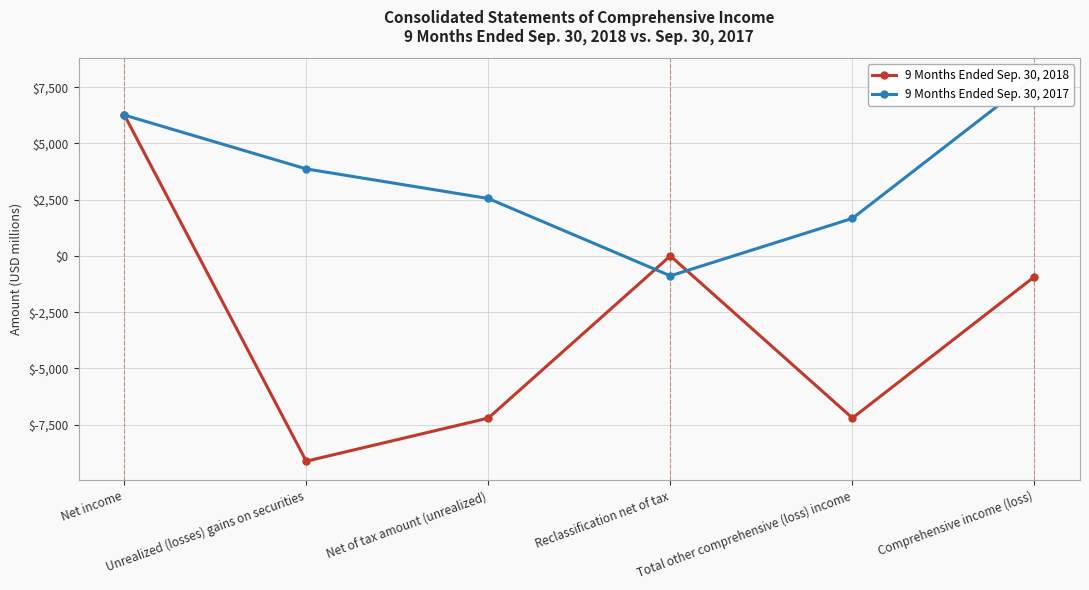

How many data points in 9 Months Ended Sep. 30, 2018 are less than -920?

3